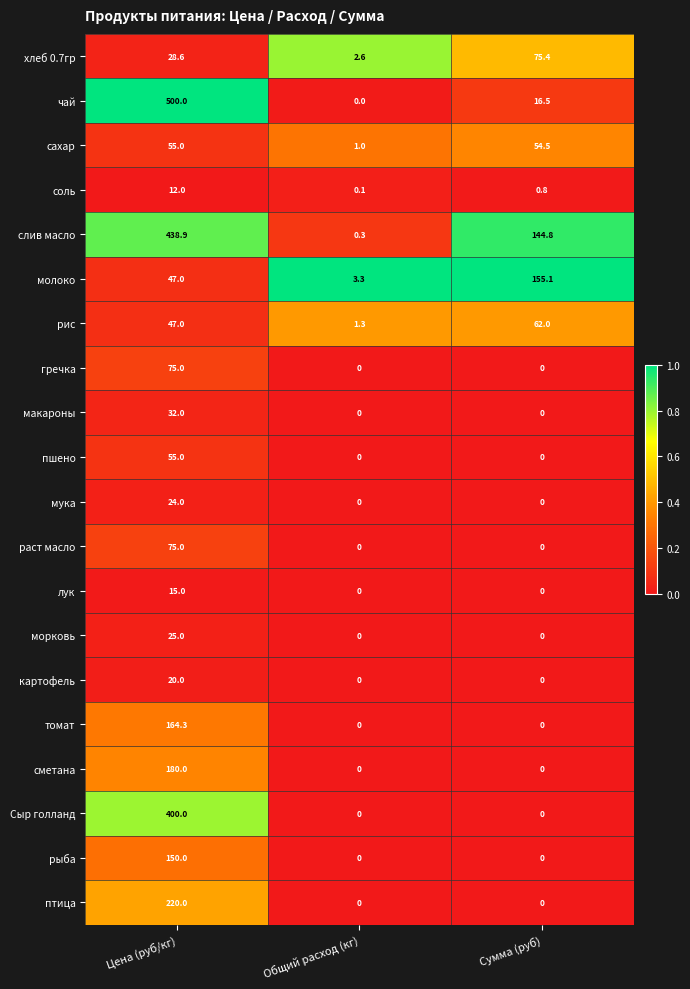

Where is слив масло nearest to the value 219?

Сумма (руб)